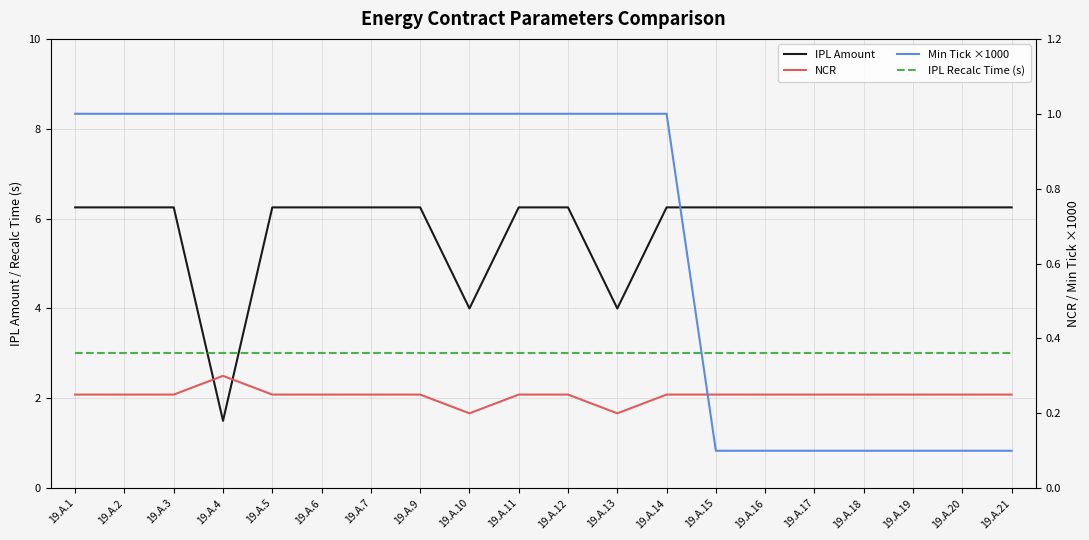

What is the sum of the IPL Recalc Time (s) values at 19.A.7 and 19.A.21?

6.0